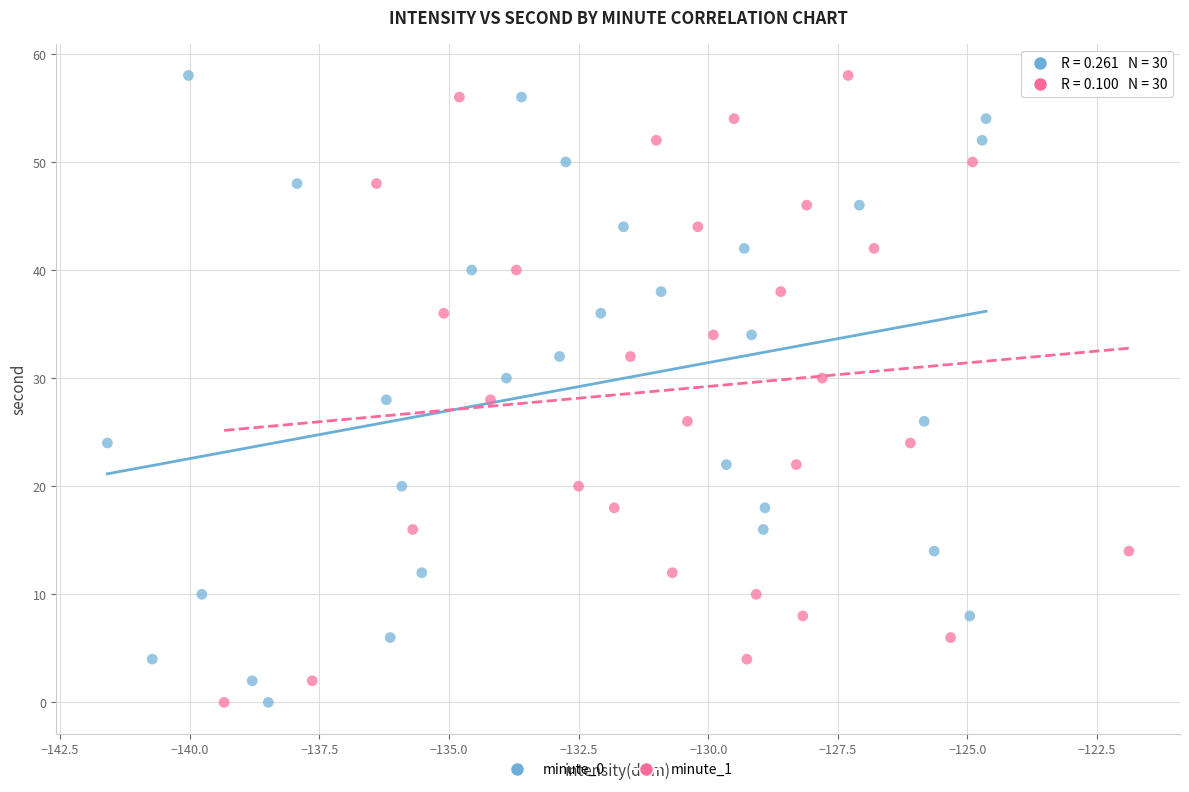

What are all the series names shown in the legend?

minute_0, minute_1